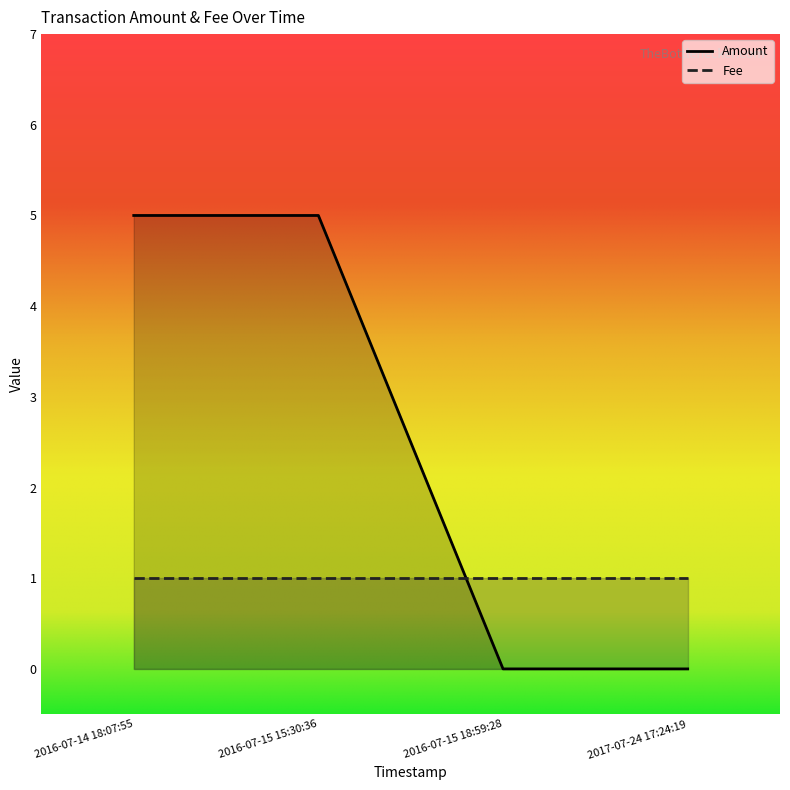

What is the difference between the maximum and minimum values?

5